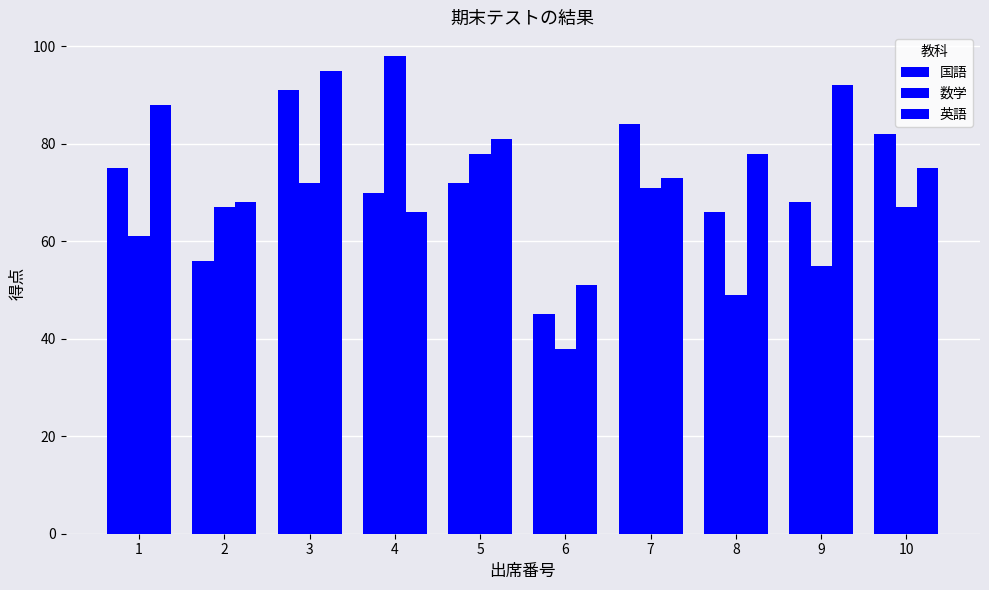

Reading left to right, transcribe all the data shown in this chart.

国語: 1=75	2=56	3=91	4=70	5=72	6=45	7=84	8=66	9=68	10=82
数学: 1=61	2=67	3=72	4=98	5=78	6=38	7=71	8=49	9=55	10=67
英語: 1=88	2=68	3=95	4=66	5=81	6=51	7=73	8=78	9=92	10=75